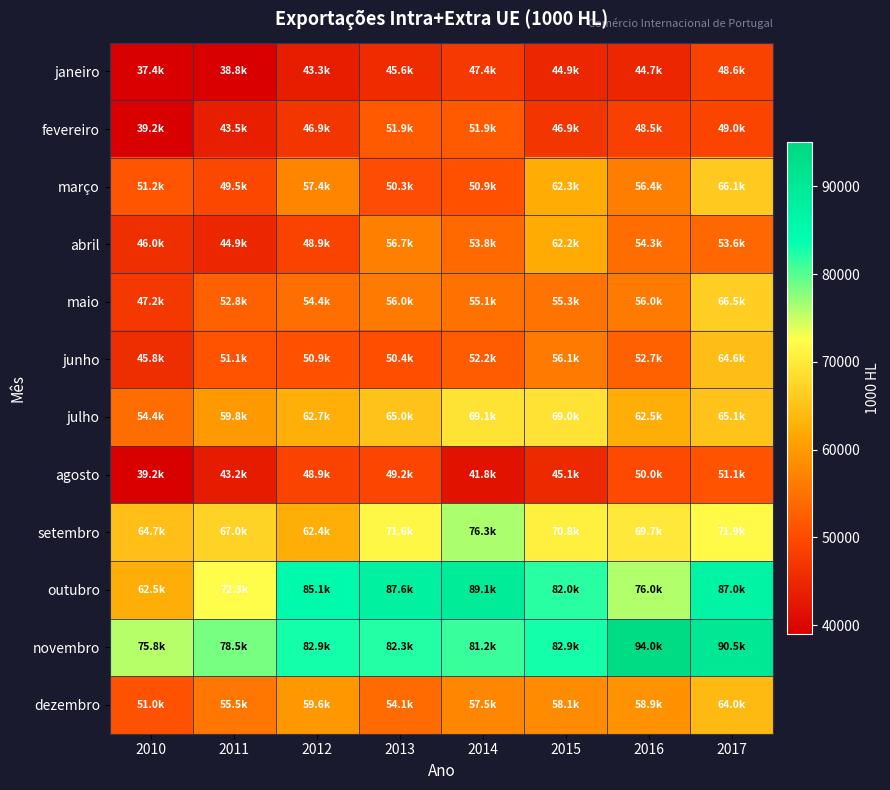

Which series has the largest total across all categories?

novembro